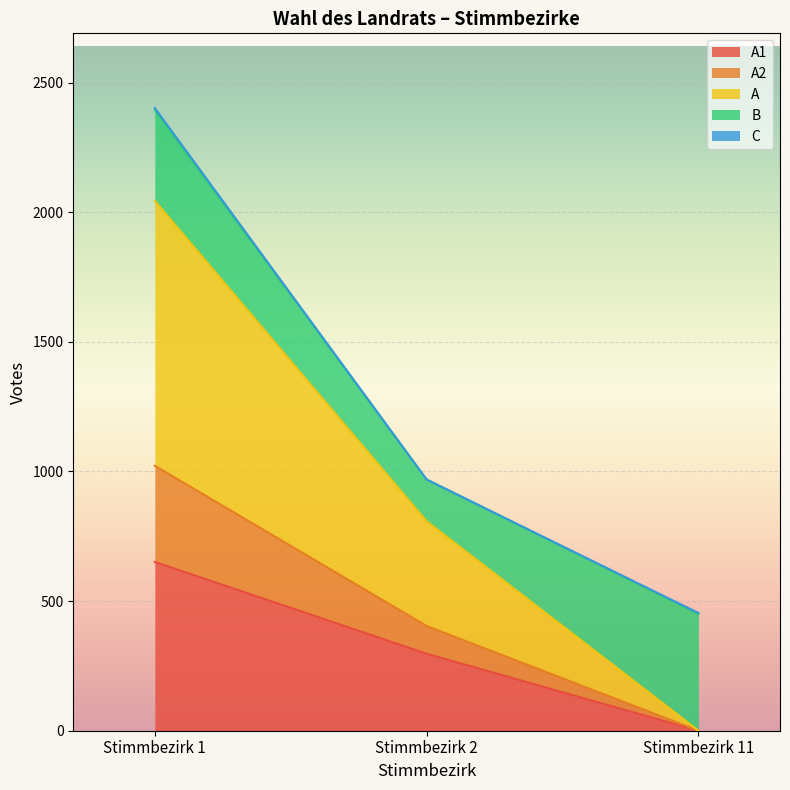

At which category is the sum across all series the highest?

Stimmbezirk 1